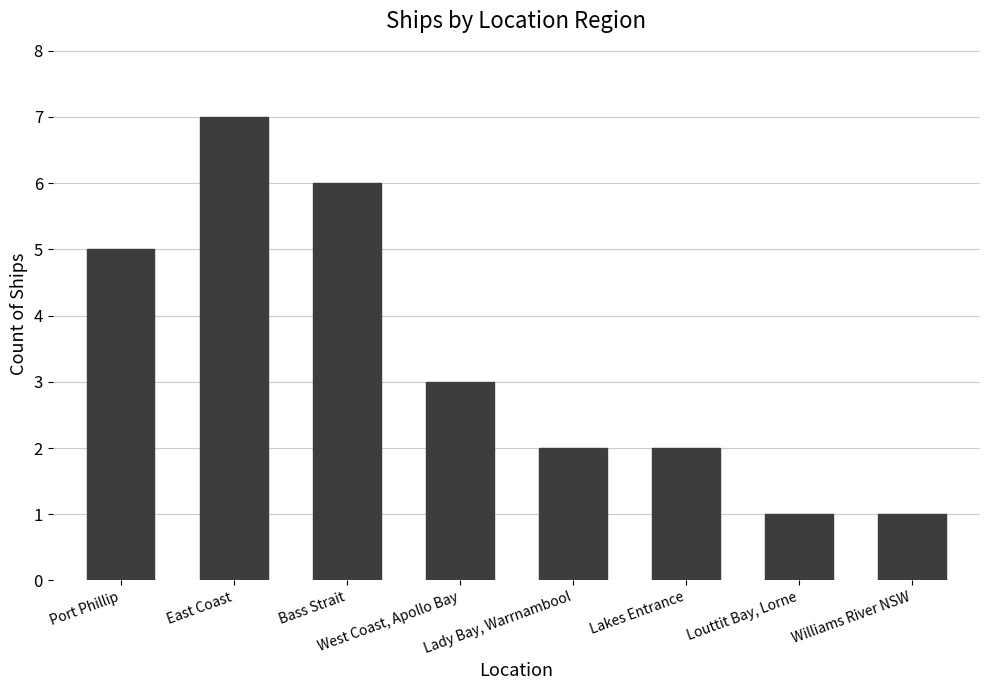

Reading right to left, extract all data points from this chart.

1	1	2	2	3	6	7	5